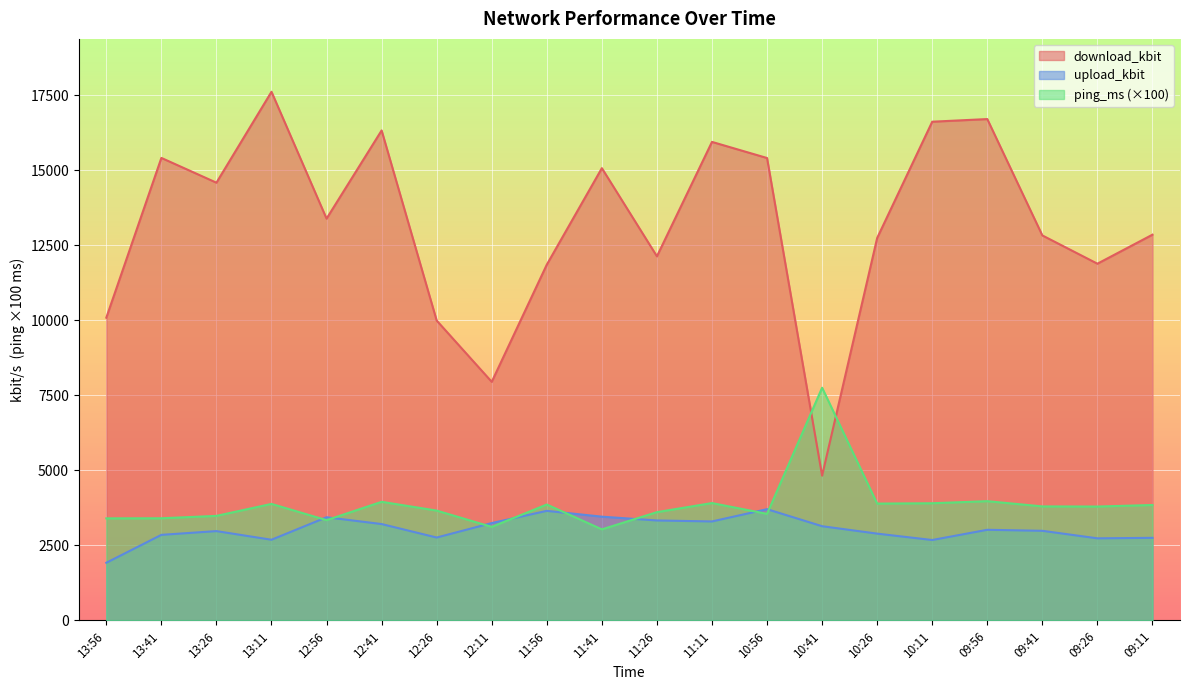

List the labels in order of upload_kbit value, smallest first.

13:56, 10:11, 13:11, 09:26, 09:11, 12:26, 13:41, 10:26, 13:26, 09:41, 09:56, 10:41, 12:41, 12:11, 11:11, 11:26, 12:56, 11:41, 11:56, 10:56